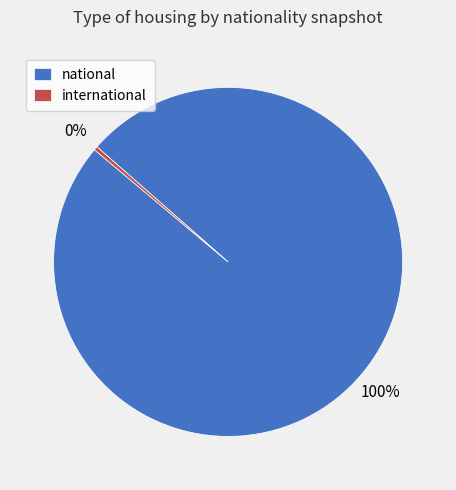

Is the sum of national and international greater than half?

Yes